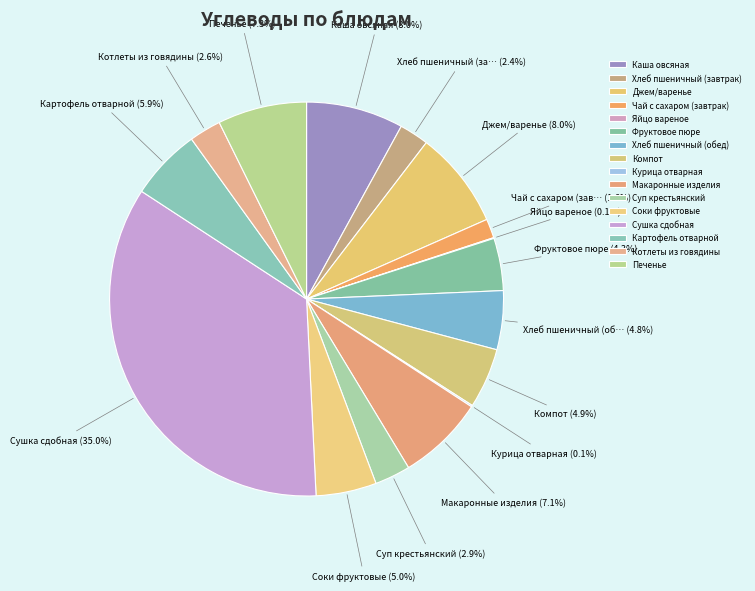

To the nearest percent, what is the average slice percentage?

6%